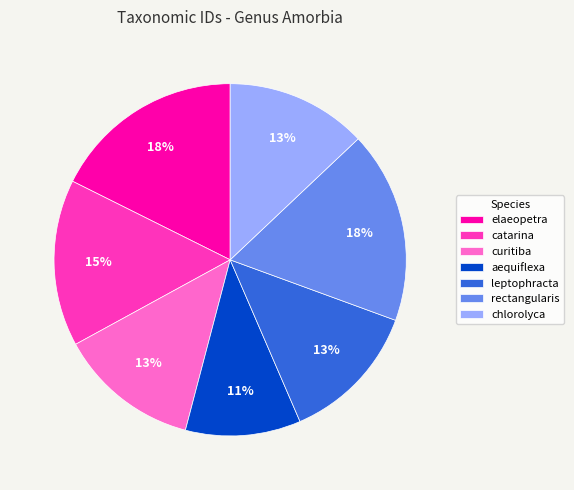

To the nearest percent, what portion does elaeopetra represent?

18%